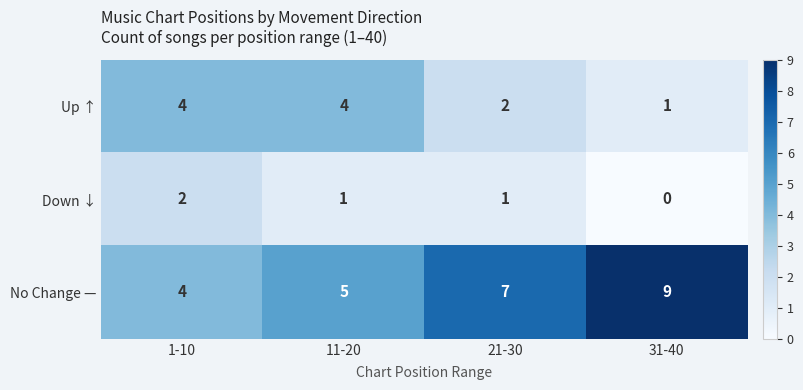

Rank the series by their maximum value, from lowest to highest.

Down ↓, Up ↑, No Change —